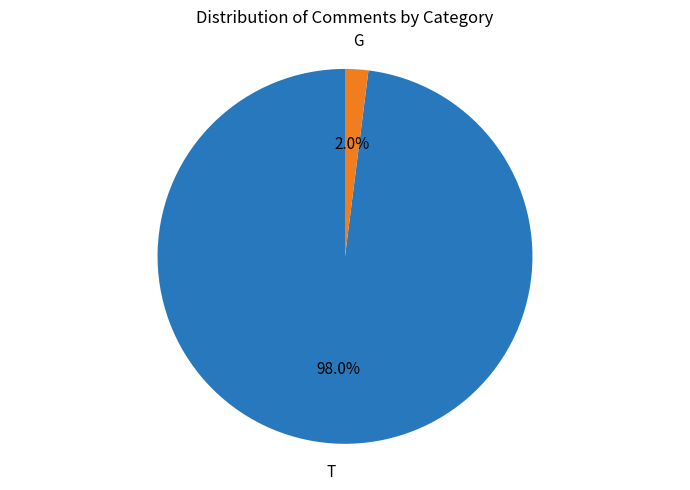

Is there any slice that represents more than half of the pie?

Yes